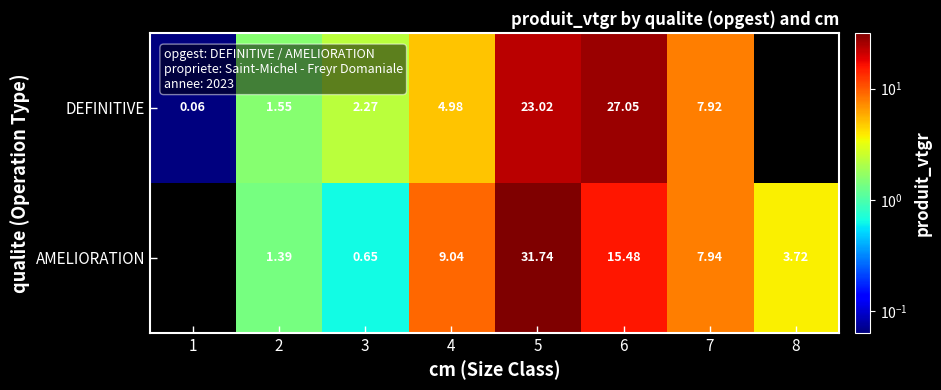

At 6, list the series in order from smallest to largest.

AMELIORATION, DEFINITIVE